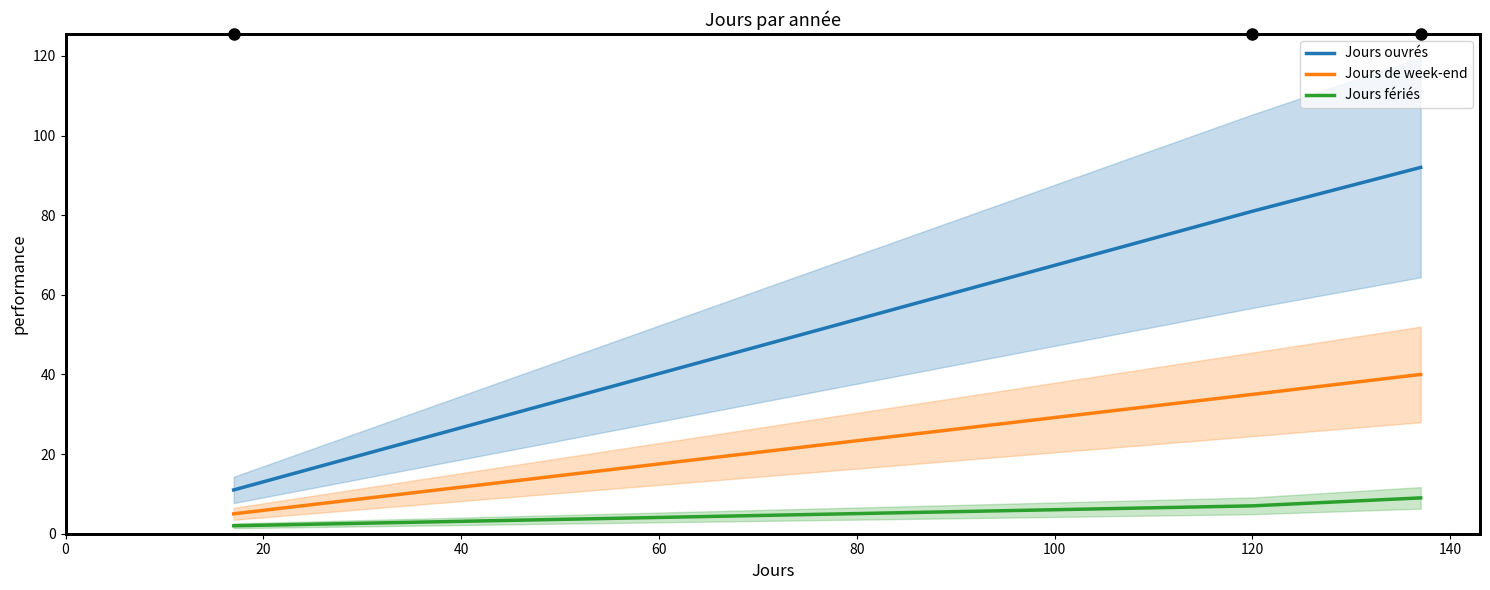

What are all the series names shown in the legend?

Jours ouvrés, Jours de week-end, Jours fériés